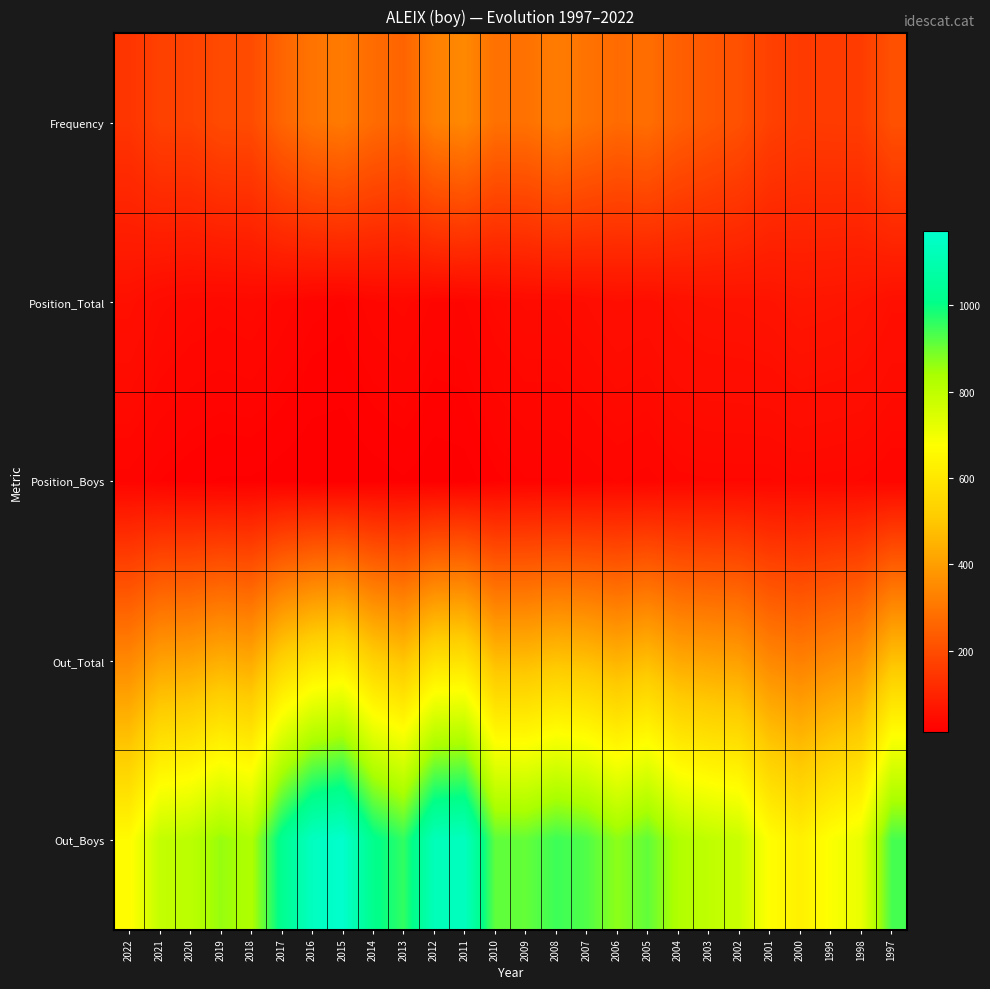

Reading left to right, list all the values displayed in this chart.

Frequency: 2022=142	2021=172	2020=174	2019=195	2018=197	2017=259	2016=296	2015=310	2014=275	2013=257	2012=326	2011=345	2010=289	2009=290	2008=316	2007=294	2006=273	2005=281	2004=246	2003=227	2002=209	2001=170	2000=157	1999=159	1998=160	1997=209
Position_Total: 2022=54	2021=42	2020=38	2019=36	2018=38	2017=32	2016=26	2015=24	2014=32	2013=35	2012=28	2011=29	2010=37	2009=41	2008=41	2007=45	2006=51	2005=49	2004=56	2003=59	2002=60	2001=62	2000=68	1999=66	1998=63	1997=53
Position_Boys: 2022=27	2021=22	2020=19	2019=17	2018=17	2017=15	2016=13	2015=13	2014=15	2013=17	2012=14	2011=15	2010=21	2009=24	2008=24	2007=26	2006=29	2005=27	2004=32	2003=33	2002=33	2001=33	2000=35	1999=34	1998=33	1997=29
Out_Total: 2022=345	2021=405	2020=412	2019=438	2018=425	2017=530	2016=586	2015=606	2014=527	2013=492	2012=578	2011=583	2010=474	2009=471	2008=489	2007=477	2006=450	2005=473	2004=425	2003=412	2002=402	2001=345	2000=325	1999=350	1998=373	1997=484
Out_Boys: 2022=664	2021=790	2020=806	2019=859	2018=829	2017=1024	2016=1141	2015=1171	2014=1016	2013=957	2012=1122	2011=1137	2010=913	2009=908	2008=946	2007=927	2006=868	2005=911	2004=825	2003=797	2002=780	2001=672	2000=629	1999=681	1998=715	1997=936